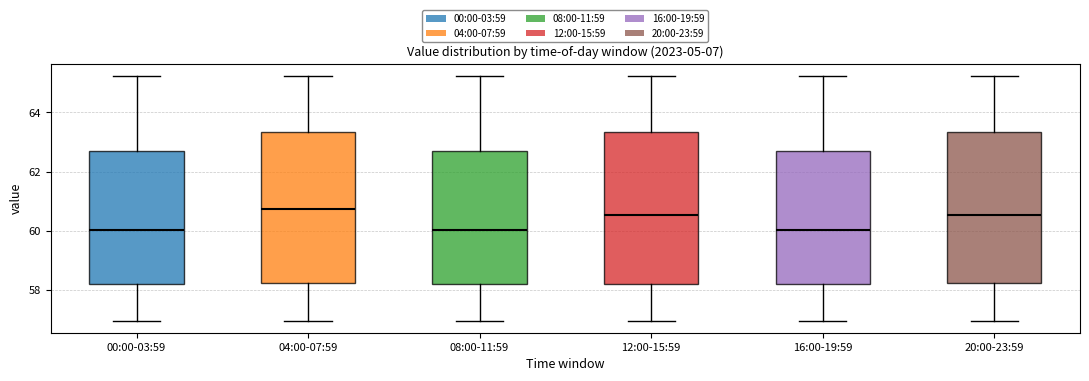

Reading left to right, read every box against the y-axis: the position of its median line, the range the box covers, and the ends of its whiskers. The values are not printed on the chart, so give them approximately, as read against the axis.

00:00-03:59: median 60.0, box 58.2 to 62.8, whiskers 57.0 to 65.2
04:00-07:59: median 60.8, box 58.2 to 63.4, whiskers 57.0 to 65.2
08:00-11:59: median 60.0, box 58.2 to 62.8, whiskers 57.0 to 65.2
12:00-15:59: median 60.6, box 58.2 to 63.4, whiskers 57.0 to 65.2
16:00-19:59: median 60.0, box 58.2 to 62.8, whiskers 57.0 to 65.2
20:00-23:59: median 60.6, box 58.2 to 63.4, whiskers 57.0 to 65.2